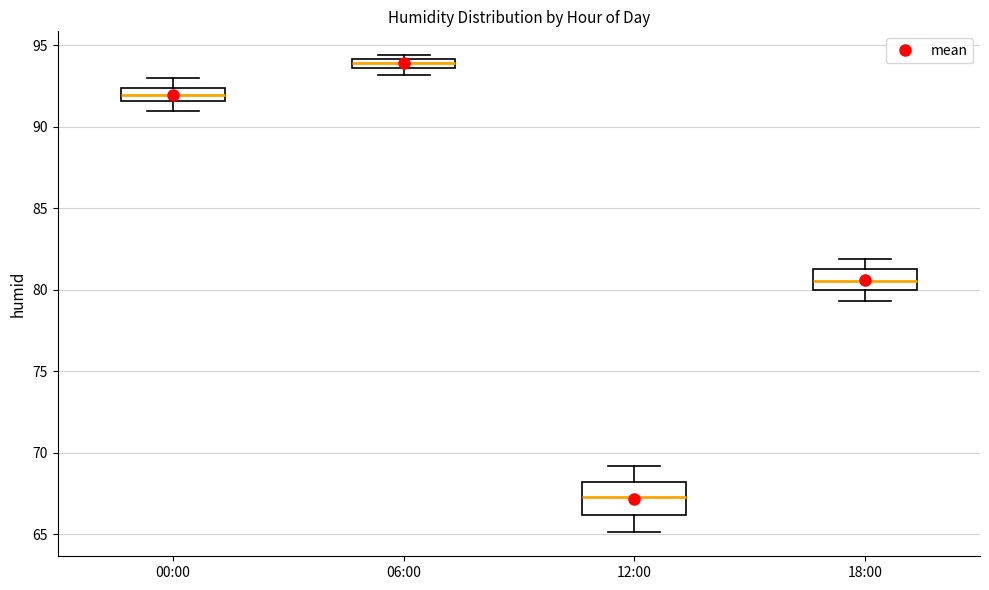

Where does the upper whisker of the box for 12:00 end on the y-axis? The values are not printed on the chart, so give them approximately, as read against the axis.

69.0